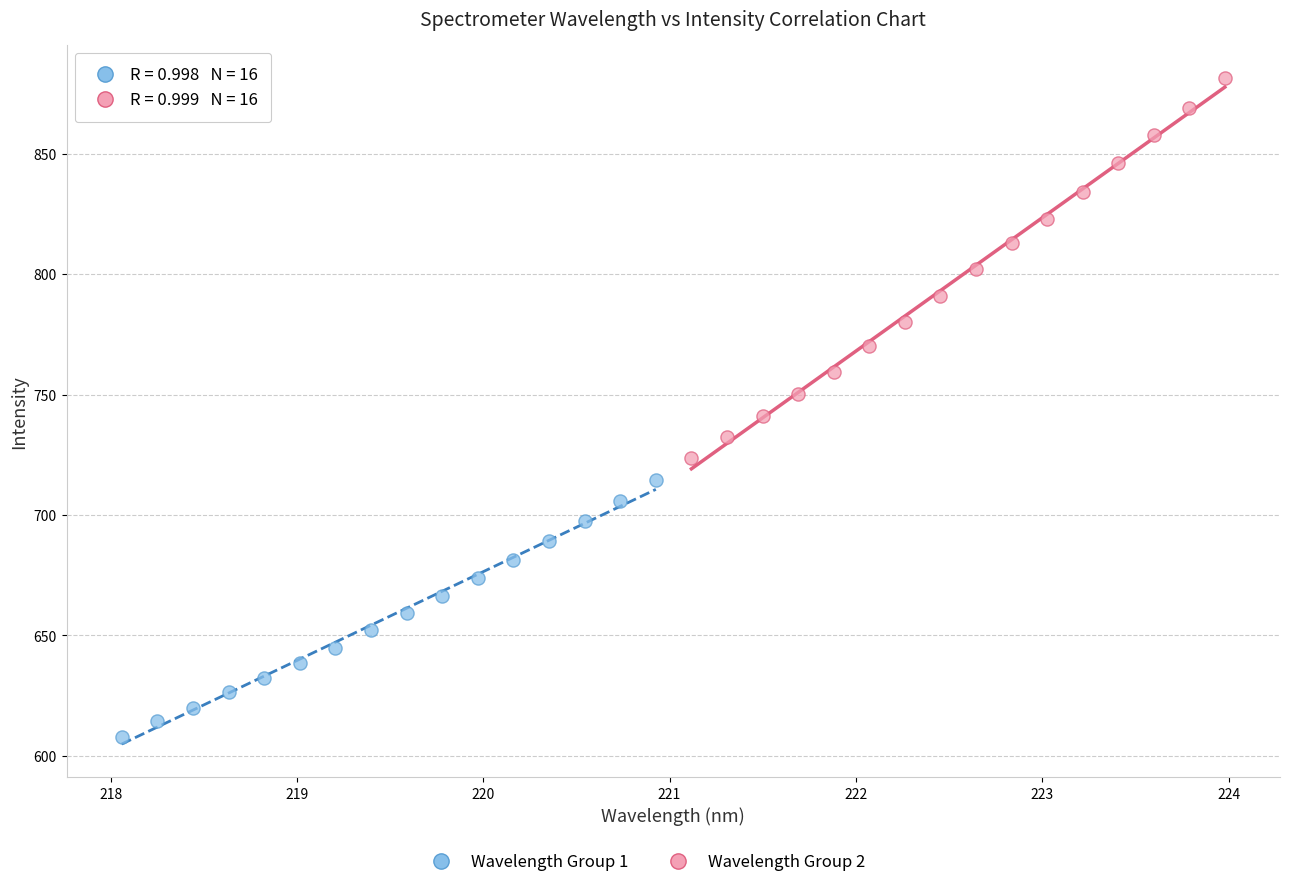

Which series has the largest Y range (max minus min)?

Wavelength Group 2